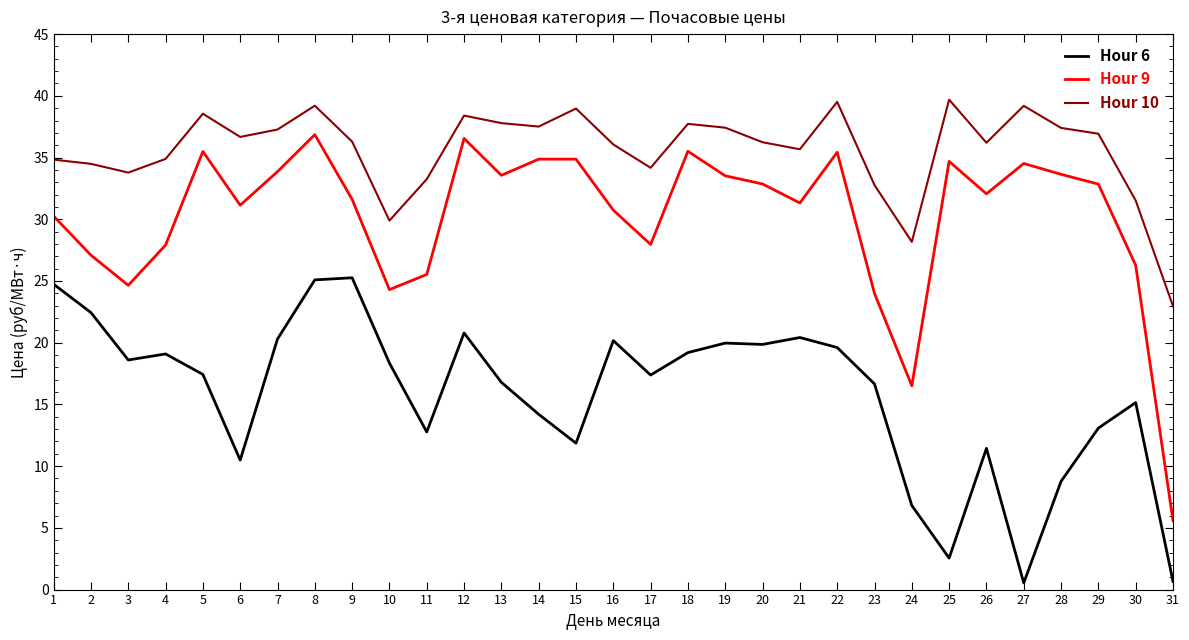

Is this an area chart (filled region under the line)?

No